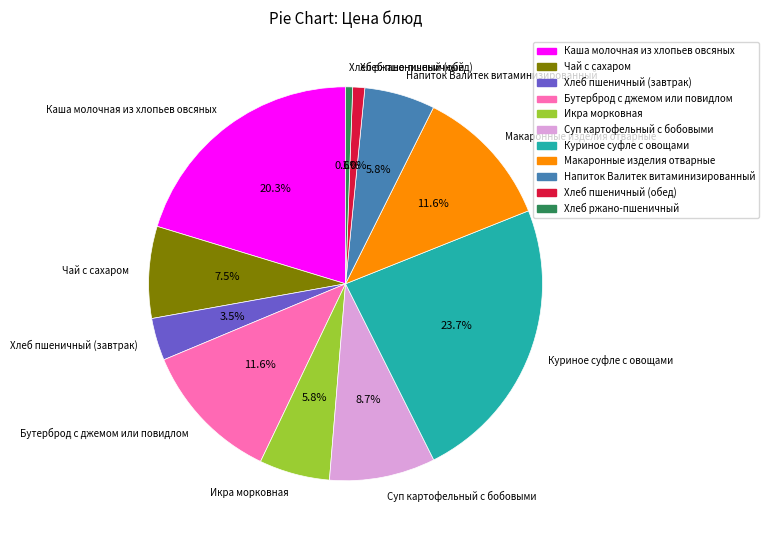

What percentage is NOT represented by Макаронные изделия отварные?

88.4%